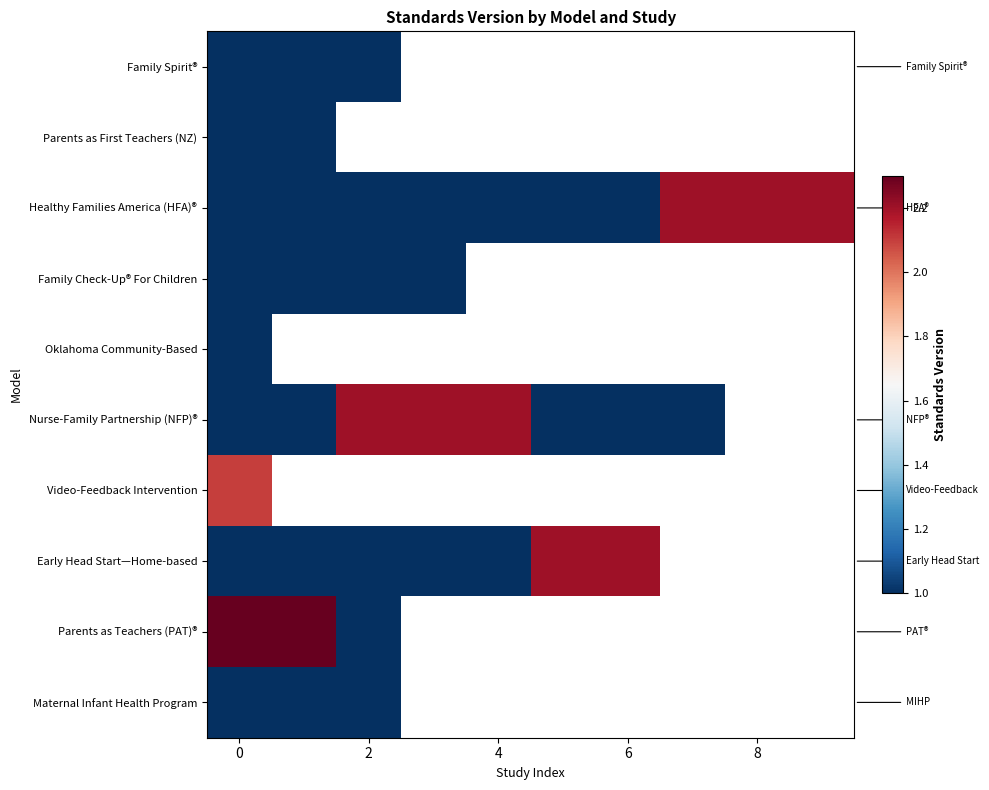

What is the smallest value displayed?

1.0